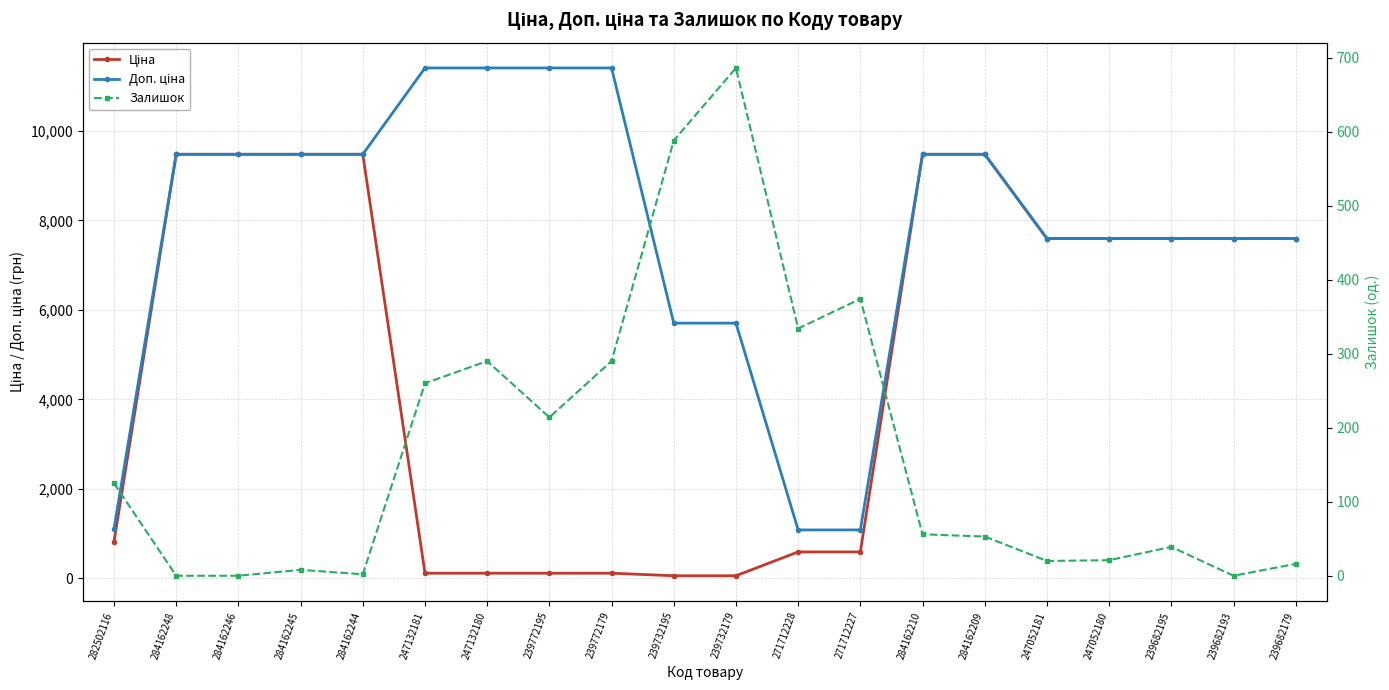

What is the average value of the Ціна series?

4871.6